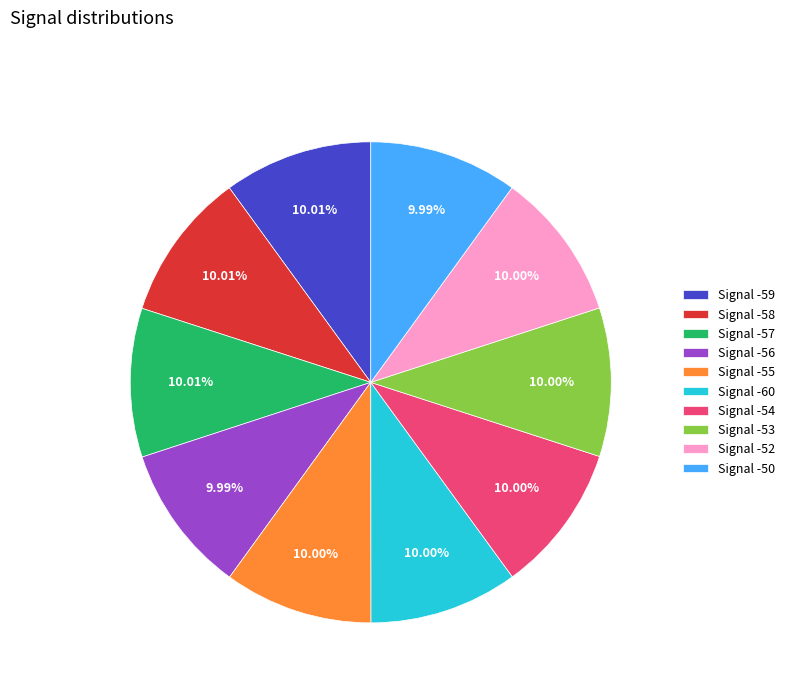

Combined, do Signal -56 and Signal -50 account for over 50%?

No